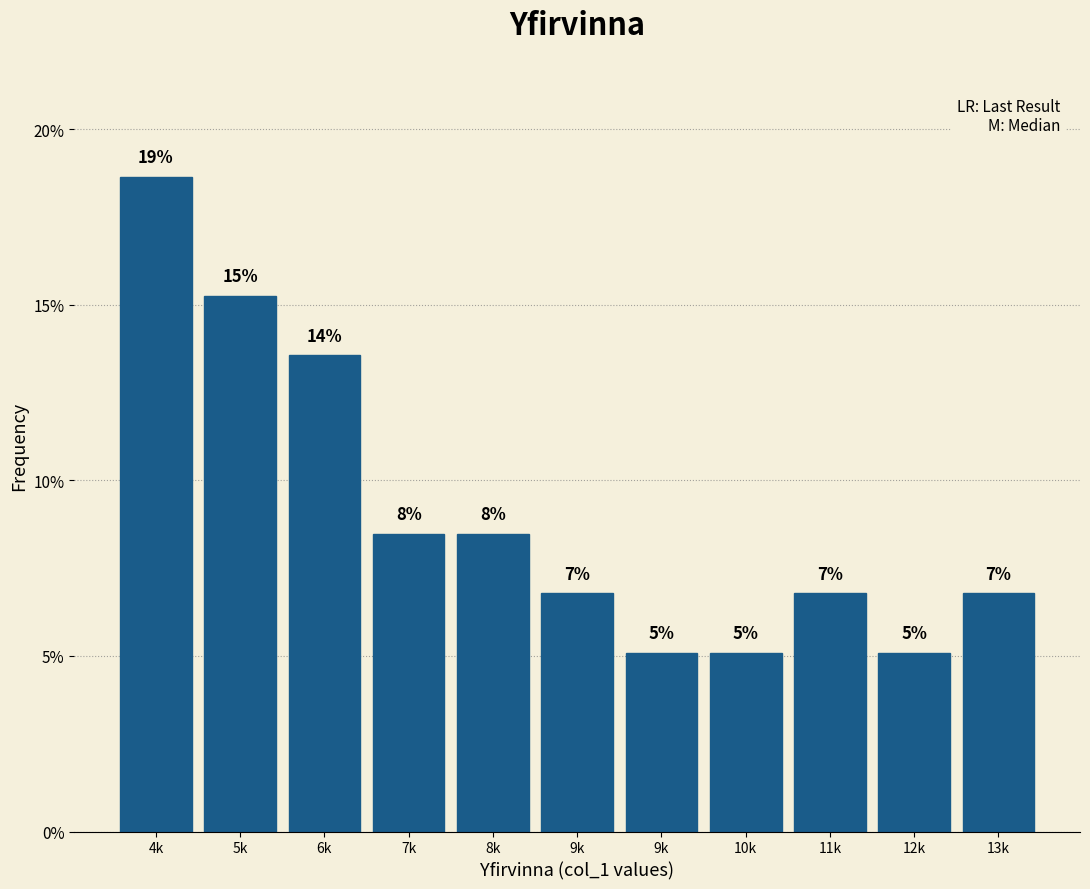

How many bars are there in total?

11